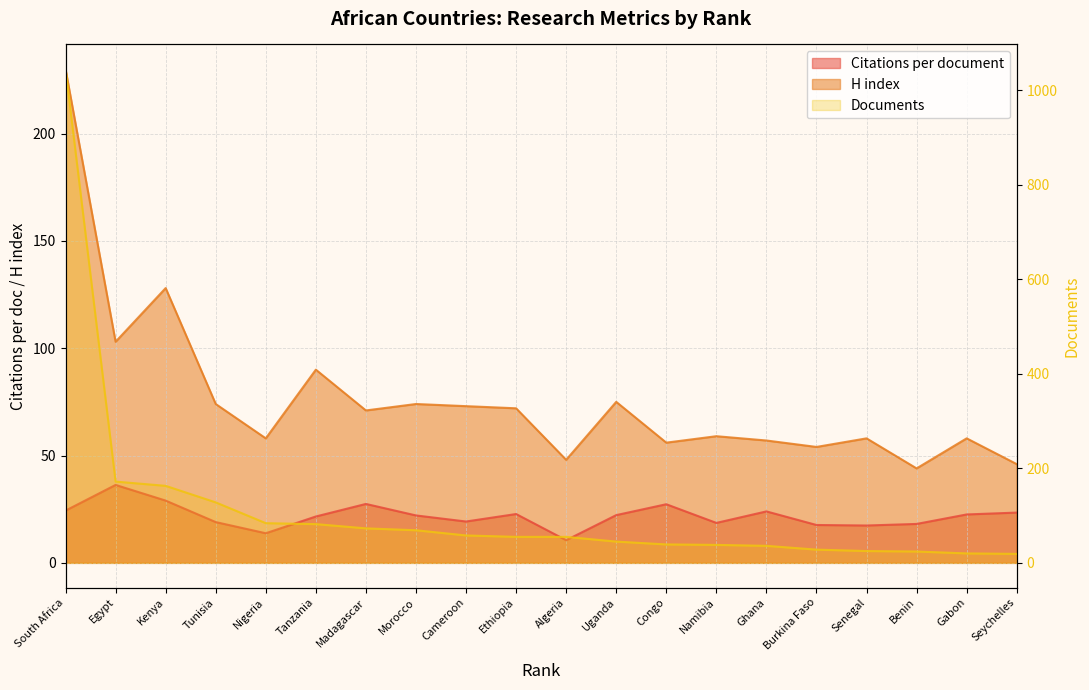

True or false: Documents has a value of 65.0 at Congo.

False